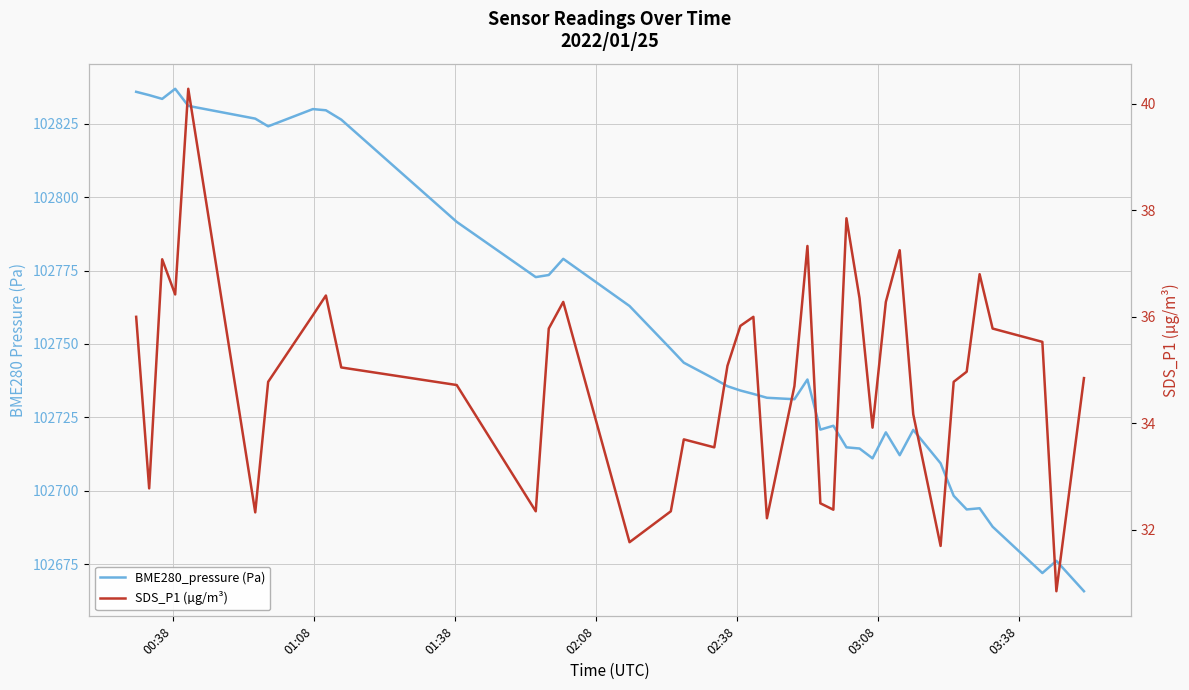

What is the difference between the second highest and second lowest values in the SDS_P1 (µg/m³) series?

6.2